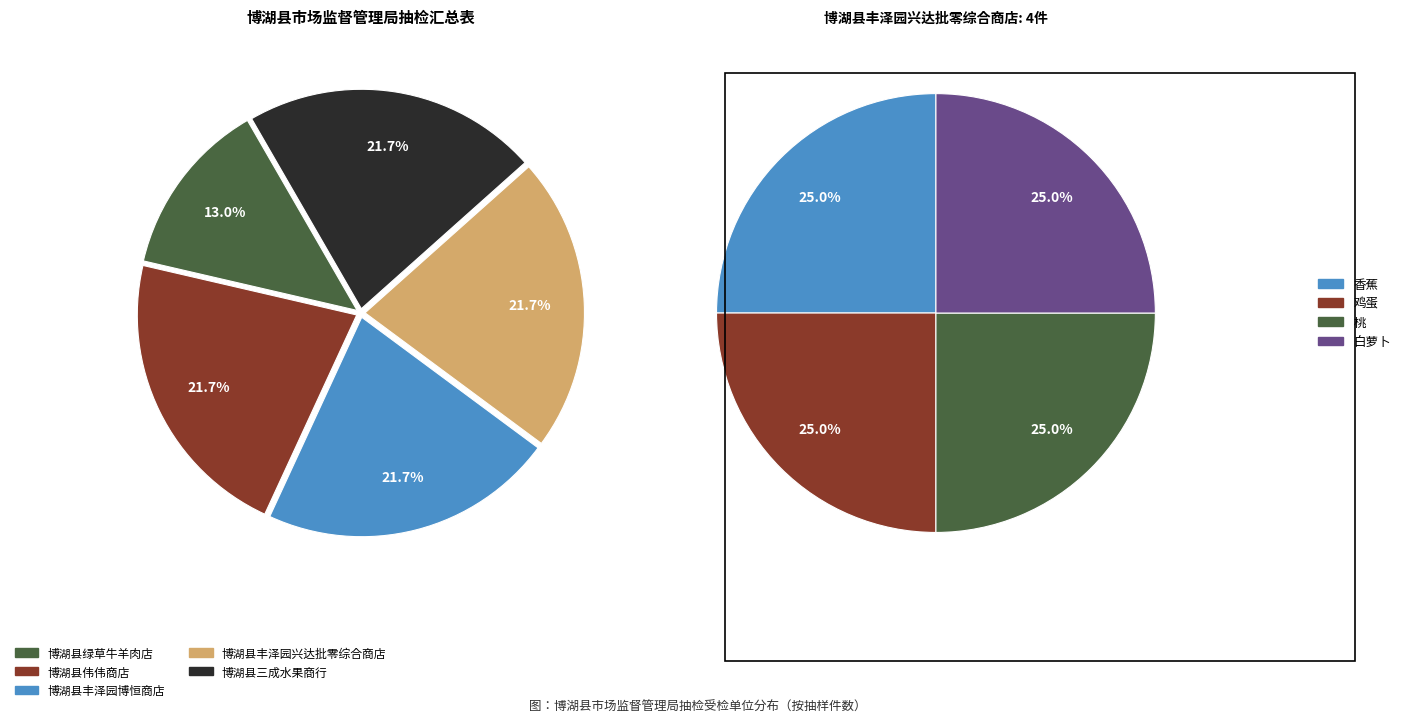

Count the number of slices in the pie.

5